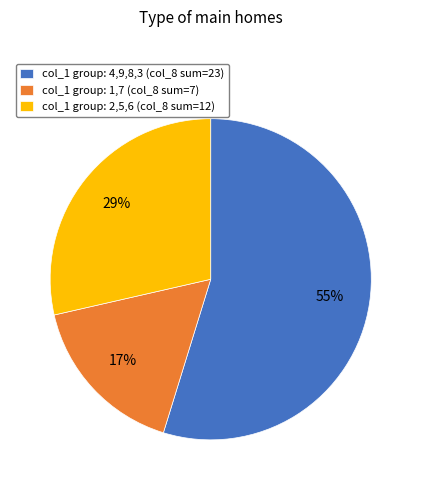

What percentage is the col_1 group: 2,5,6 (col_8 sum=12) slice, to the nearest percent?

29%